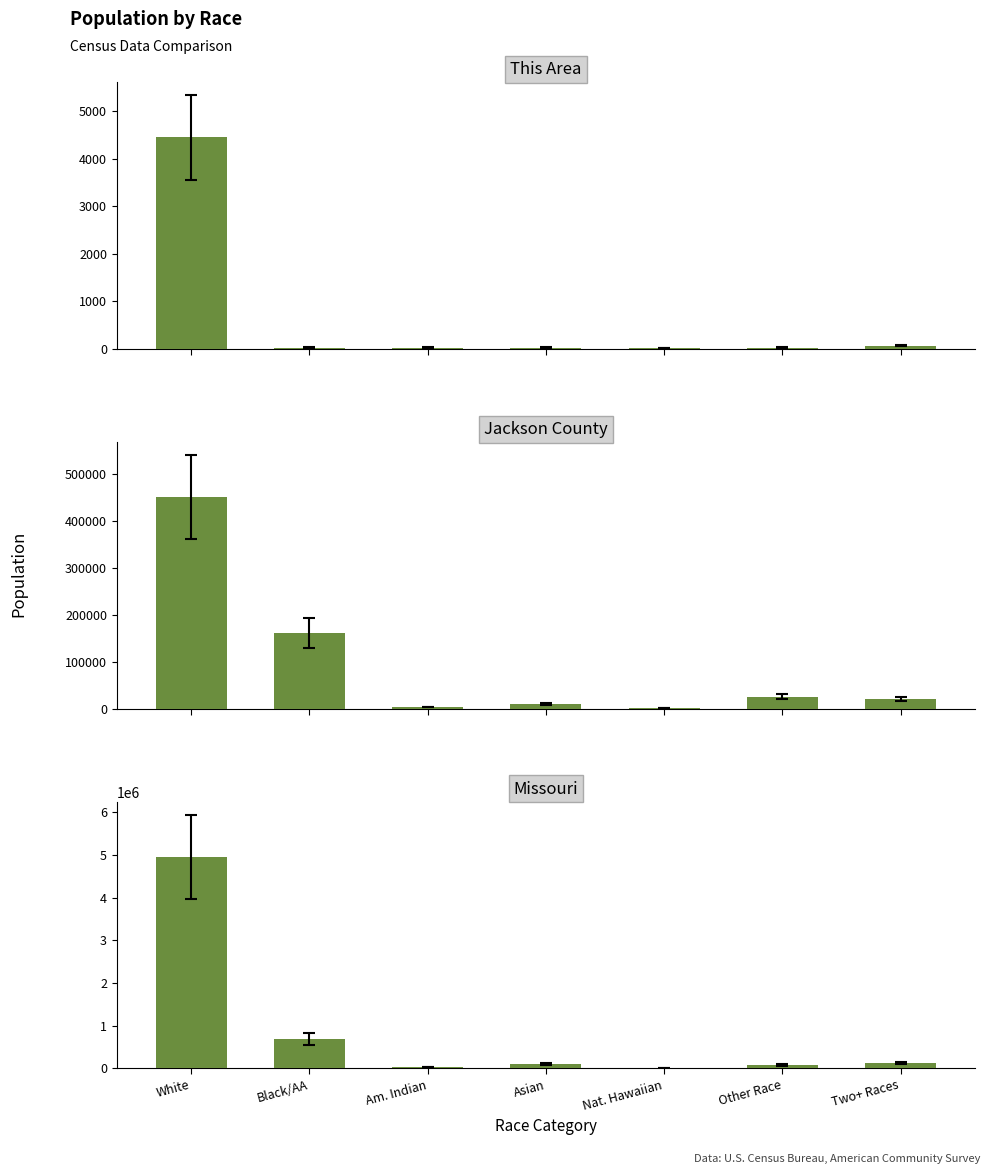

At which category is the sum across all series the highest?

White